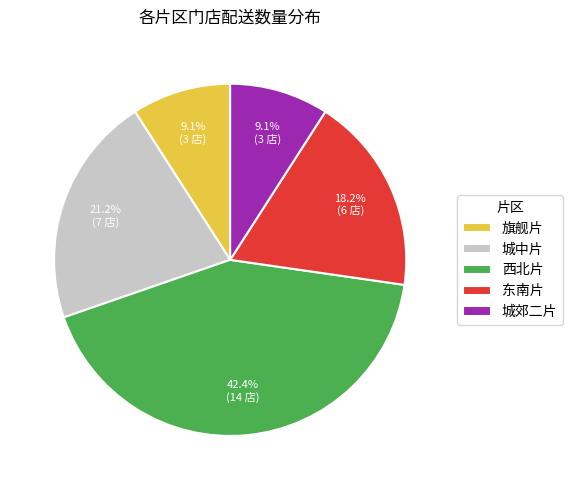

Combined, what portion of the pie is 城中片 and 城郊二片?

30.3%